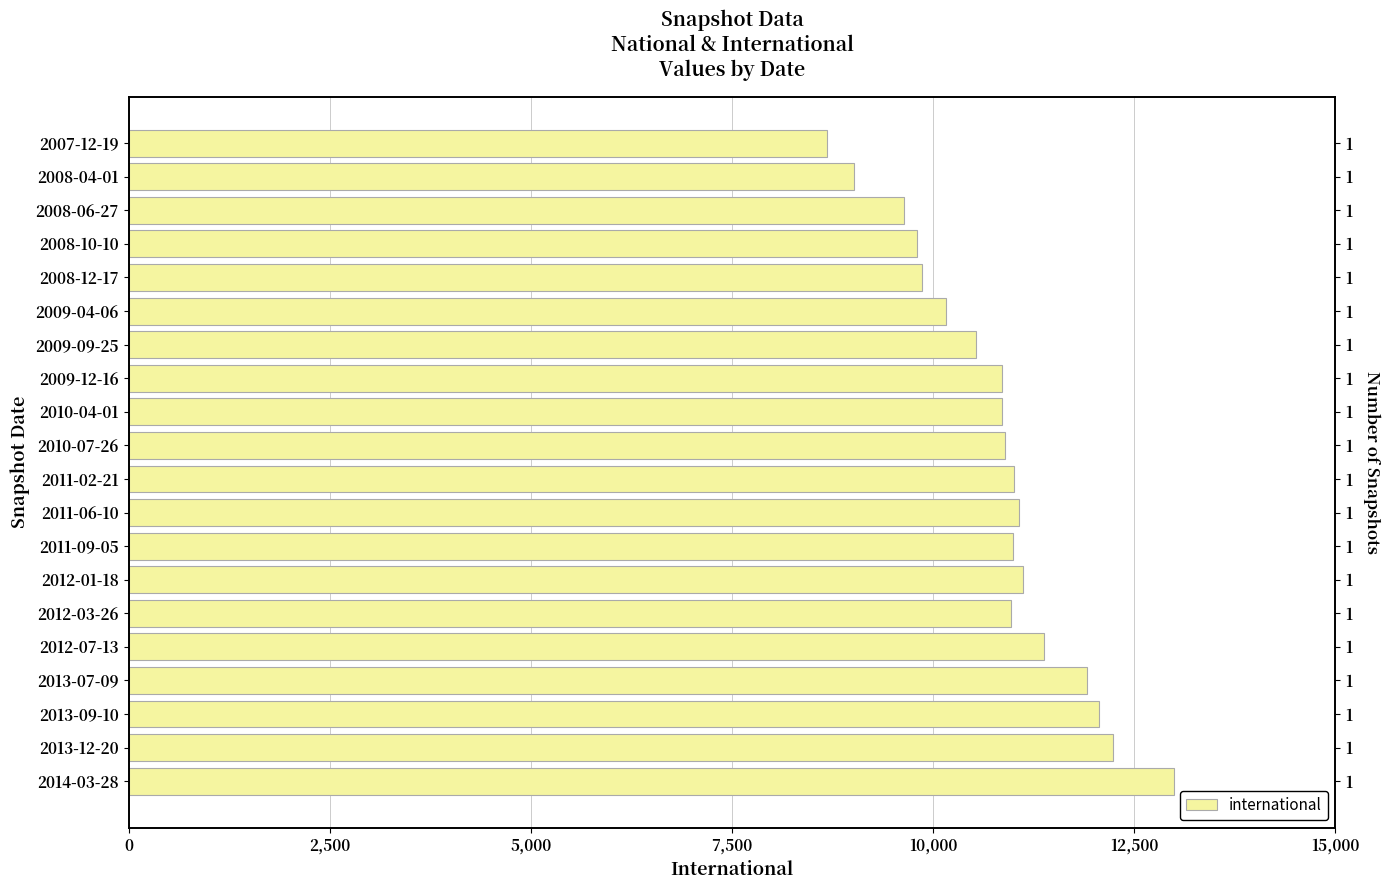

What position from the right is 2014-03-28?

1